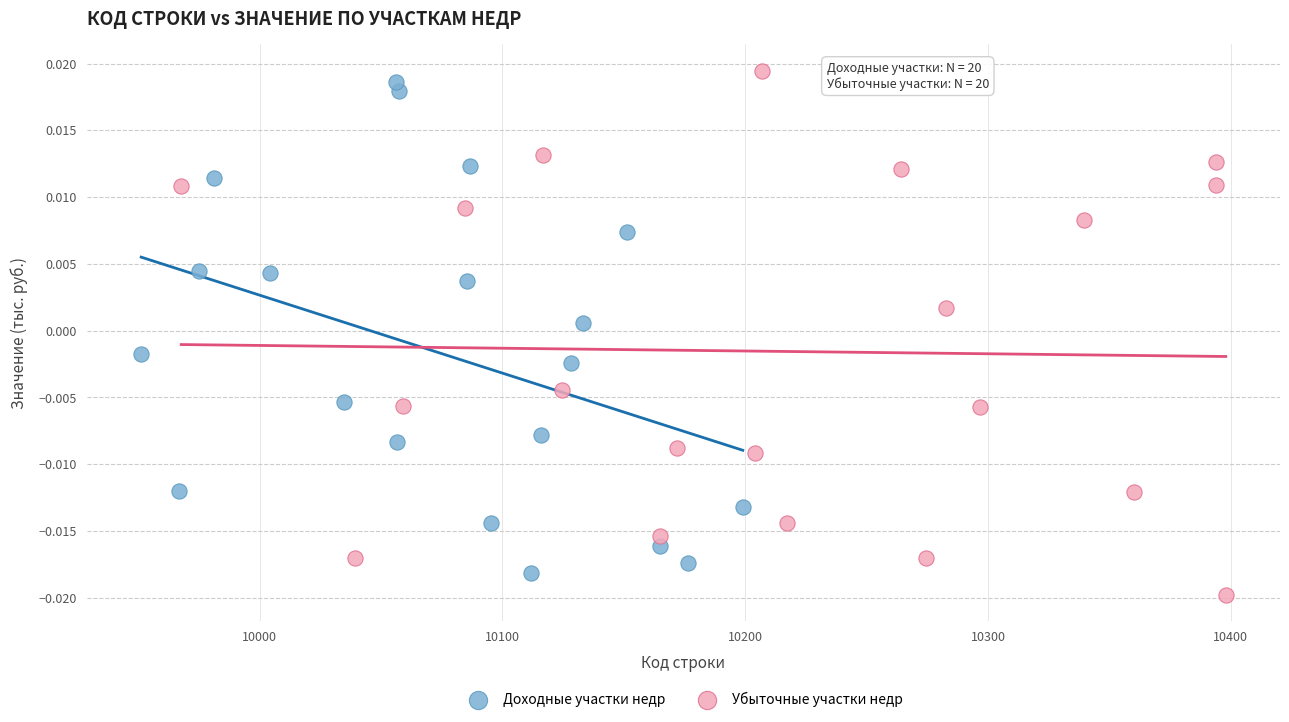

Which series has the largest Y range (max minus min)?

Убыточные участки недр